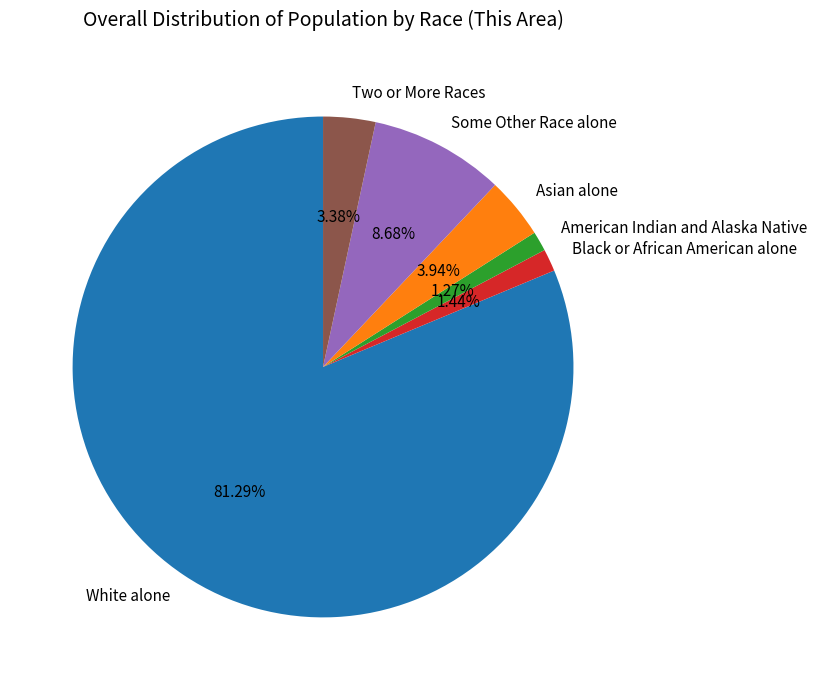

Does any single category account for the majority?

Yes